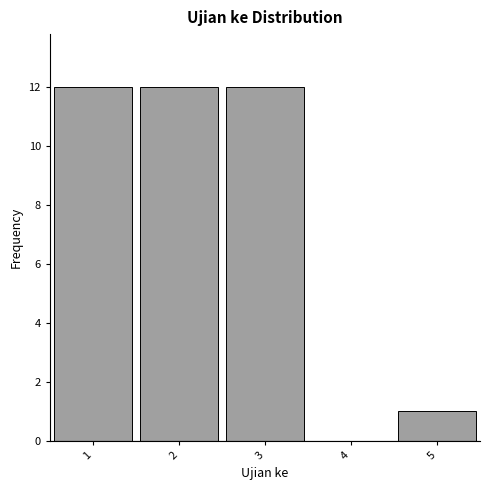

Reading left to right, transcribe this chart: for each bar, give the range it covers on the x-axis and its height. The values are not printed on the chart, so give them approximately, as read against the axis.

0.5 to 1.5: 12
1.5 to 2.5: 12
2.5 to 3.5: 12
3.5 to 4.5: 0
4.5 to 5.5: 1